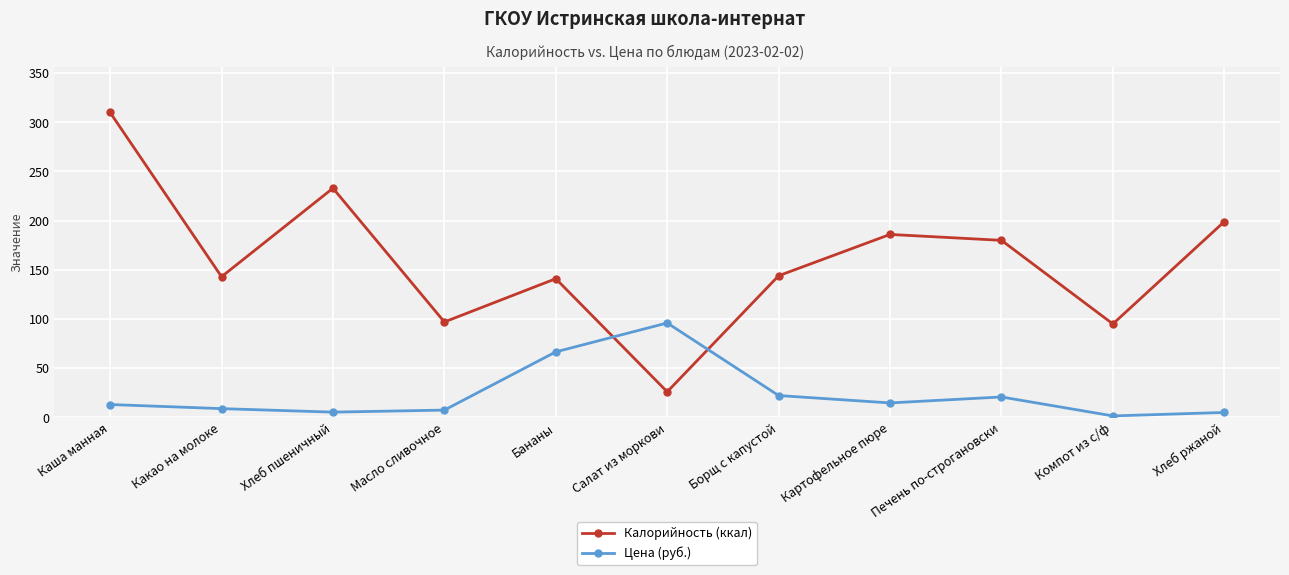

At which label does Цена (руб.) reach its peak?

Салат из моркови